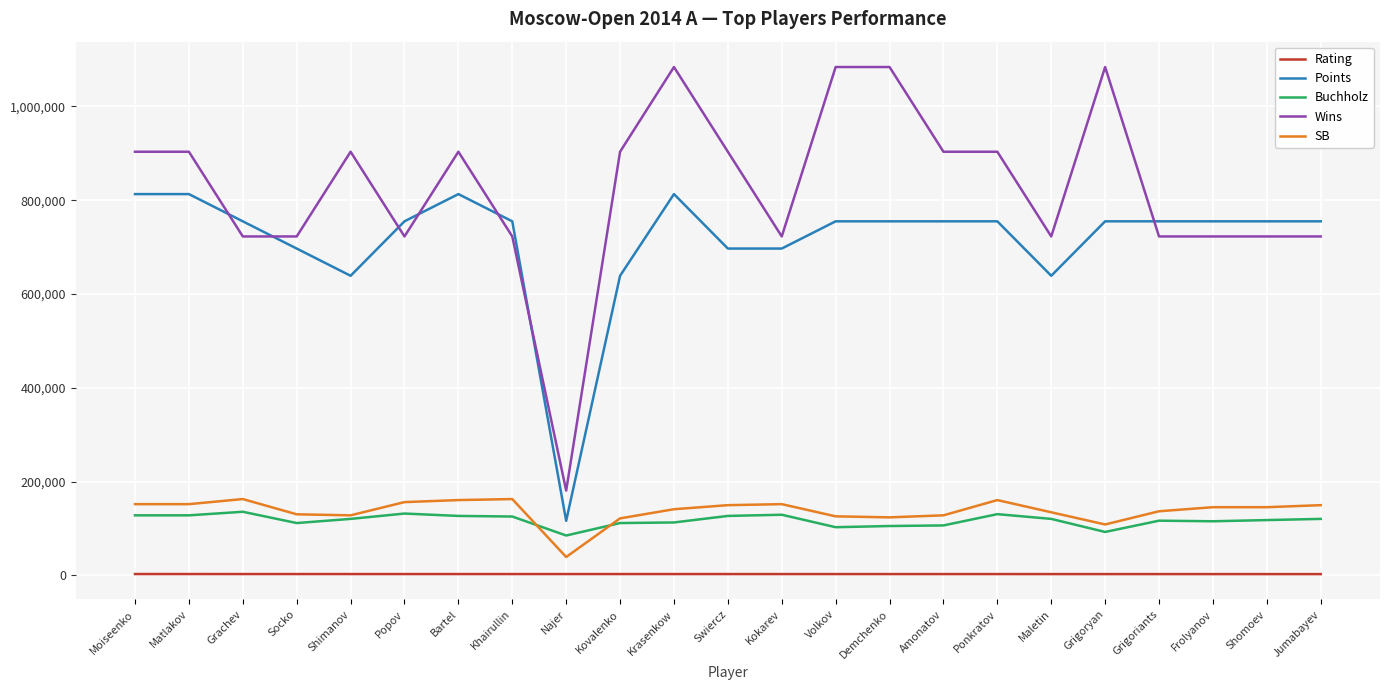

Which series has the largest total across all categories?

Wins